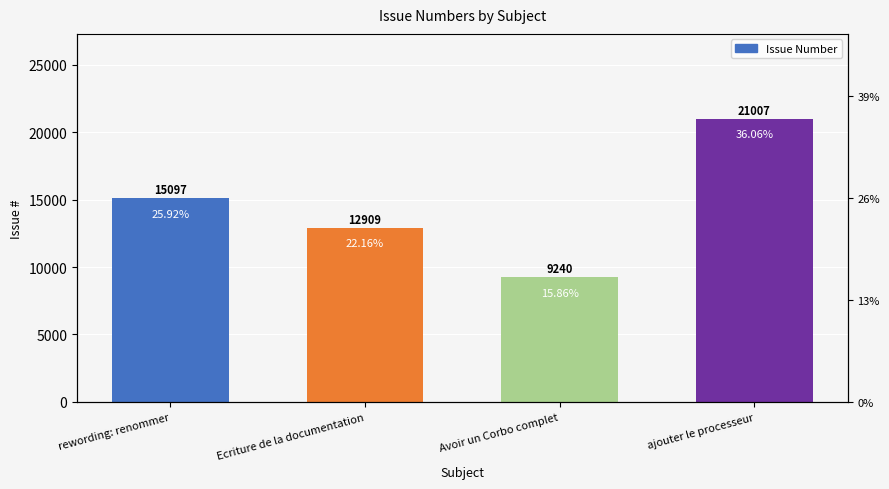

What is the value of the 3rd bar from the left?

9240